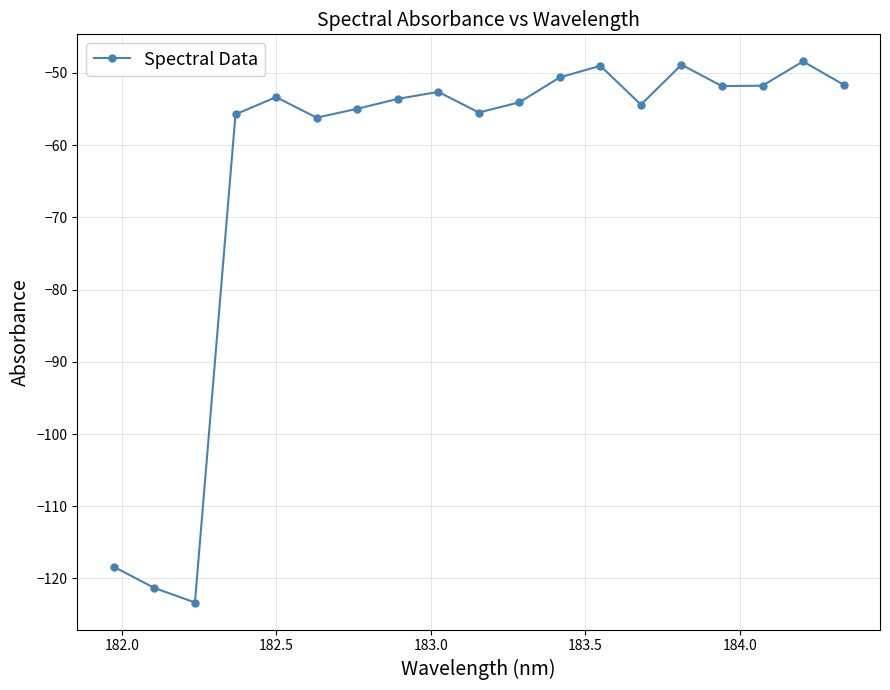

What is the value of the 12th point from the left?

-50.6